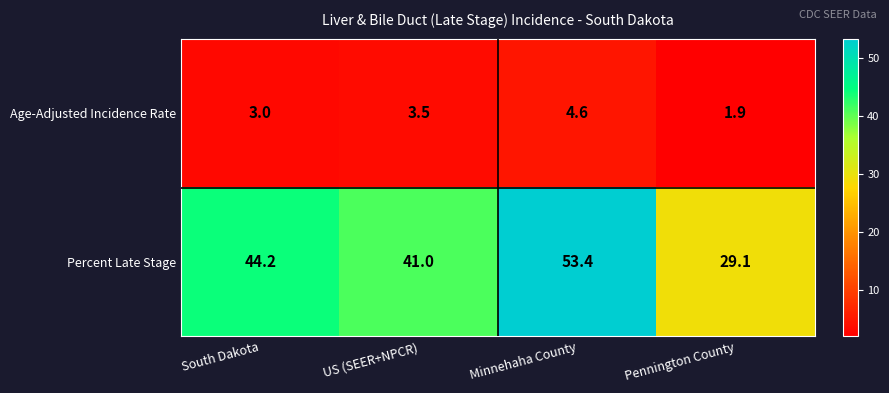

Which series changed the most between US (SEER+NPCR) and Minnehaha County?

Percent Late Stage